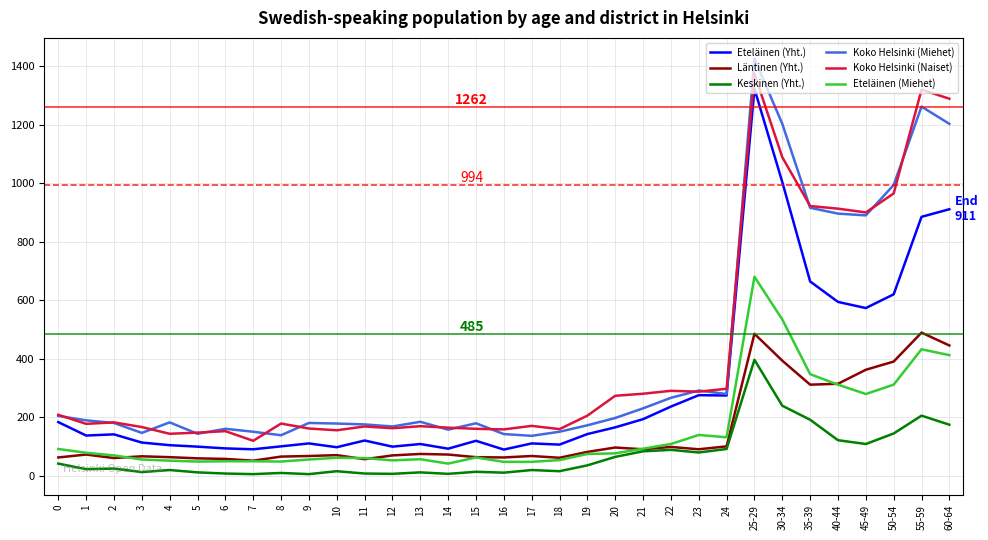

What is the average value of the Keskinen (Yht.) series?

69